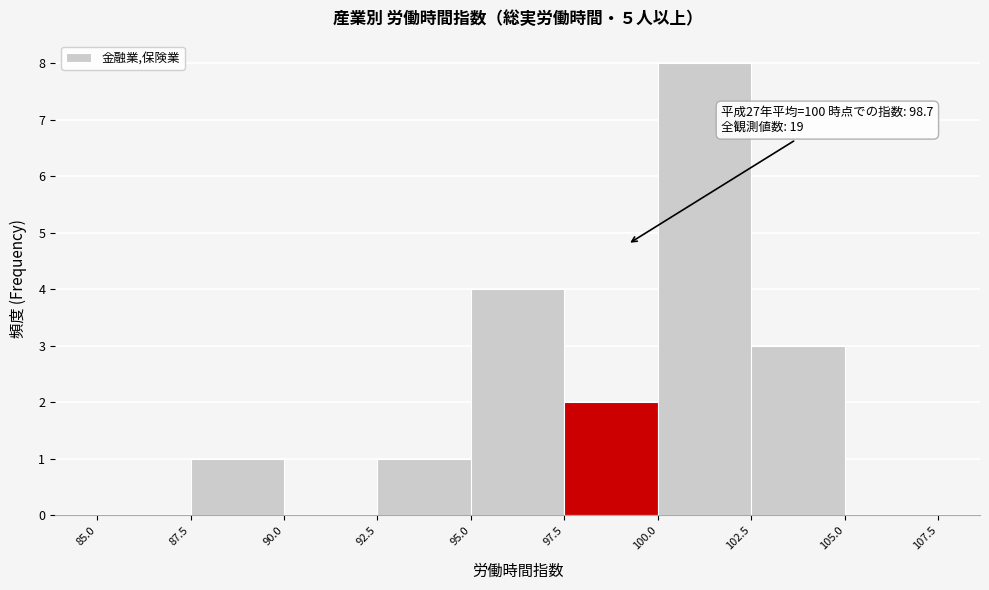

Which range on the x-axis has the tallest bar?

100.0 to 102.5